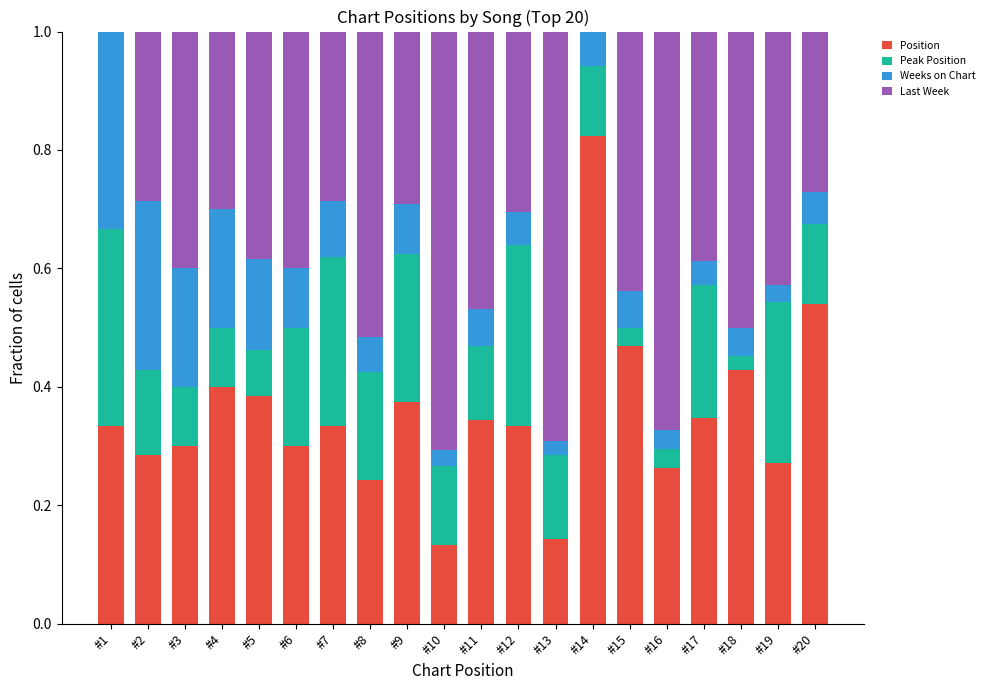

True or false: Position has a value of 0.4 at #6.

False